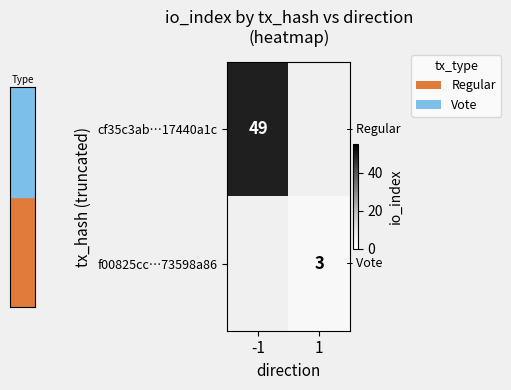

The cf35c3ab…17440a1c series shows 82 at -1. True or false?

False